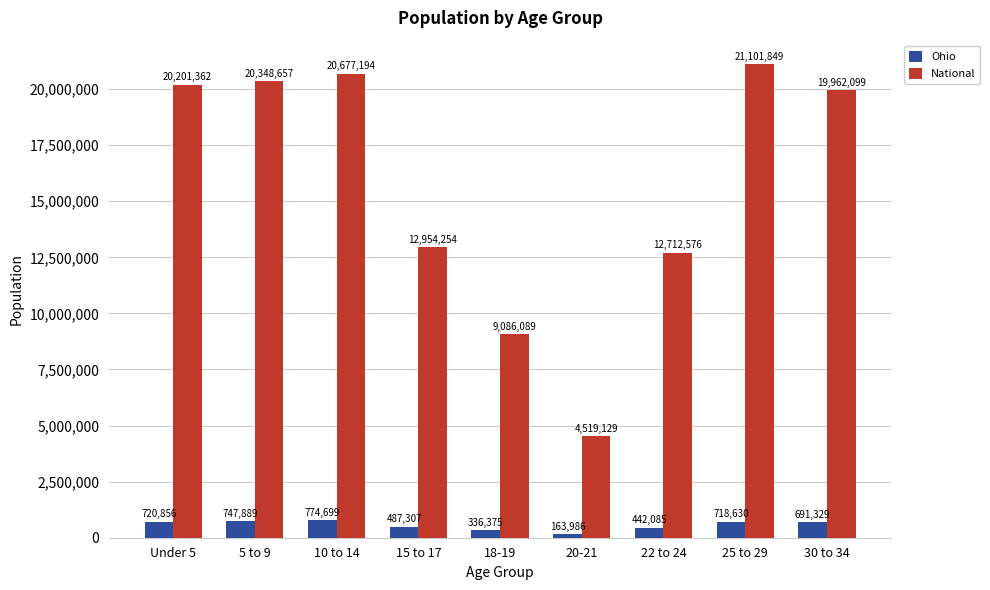

Which label corresponds to the largest value in the chart?

25 to 29